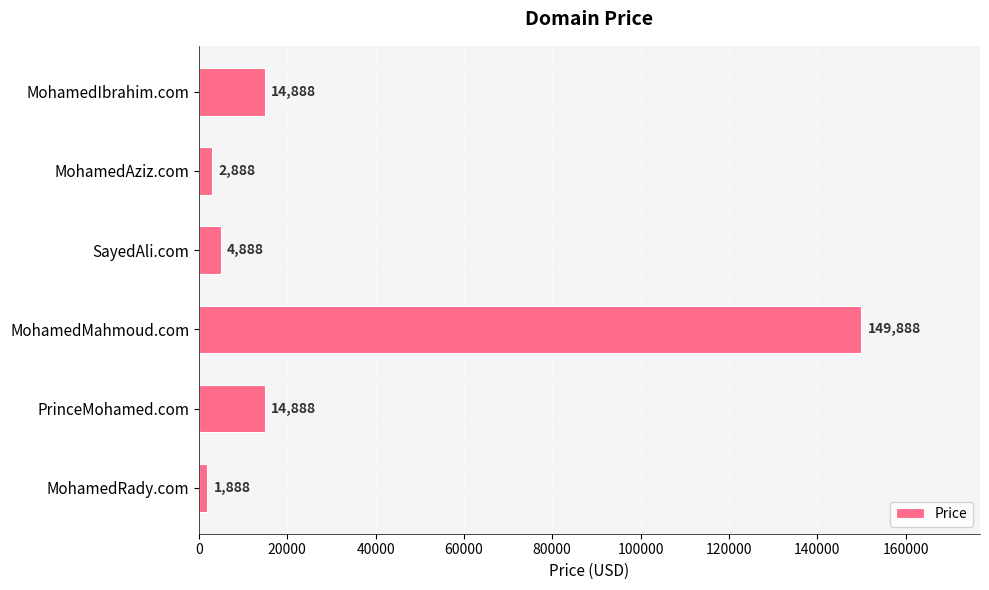

True or false: the data shows 4883 at PrinceMohamed.com.

False